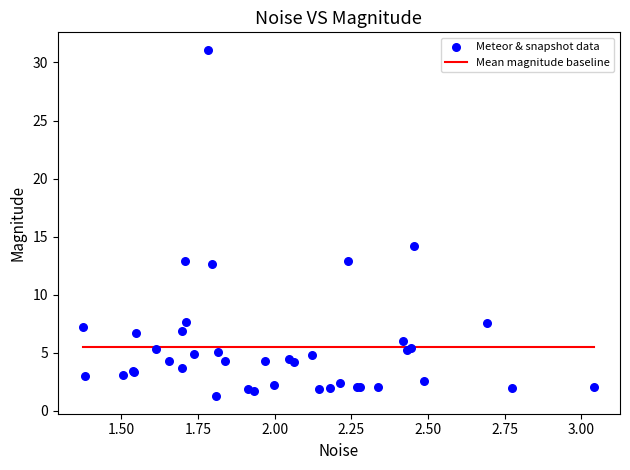

What Y value in the scatter plot is closest to 16?

14.2